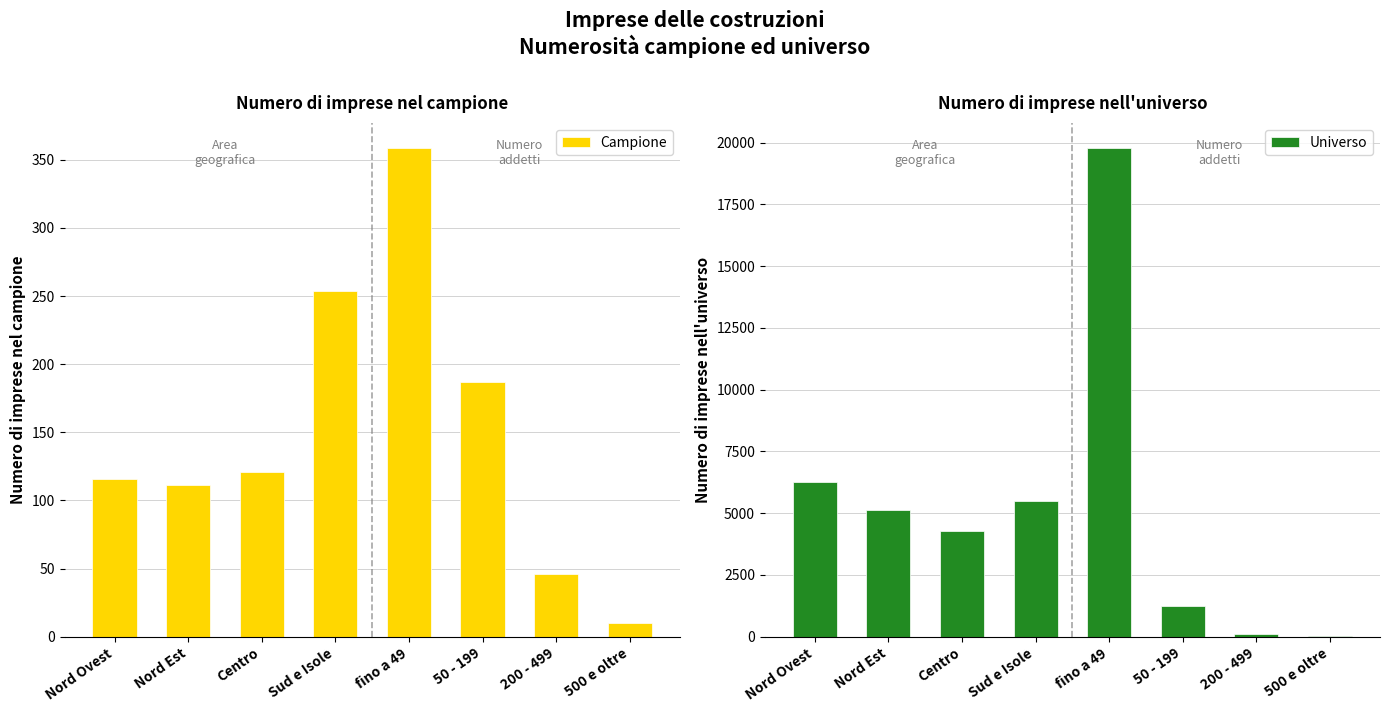

Reading left to right, what are all the values shown in this chart?

Campione: 116	111	121	254	359	187	46	10
Universo: 6278	5113	4285	5499	19805	1234	101	35